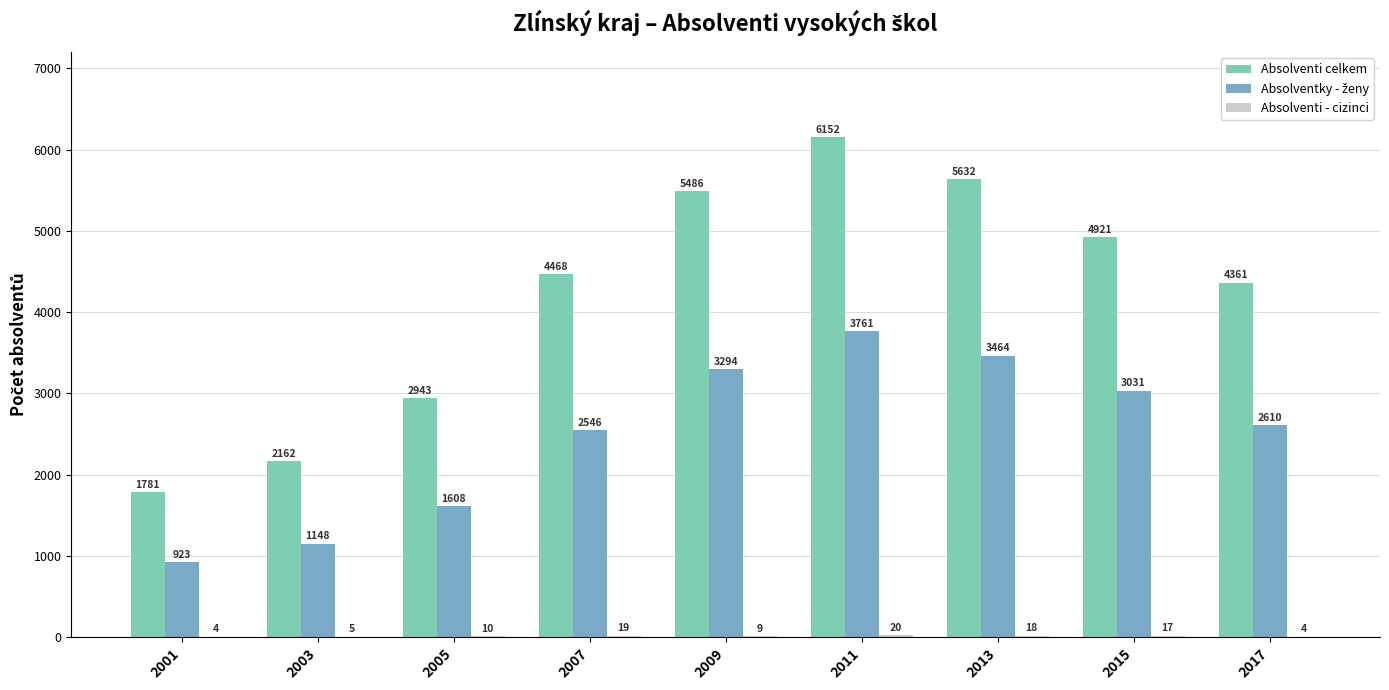

Are the bars horizontal?

No